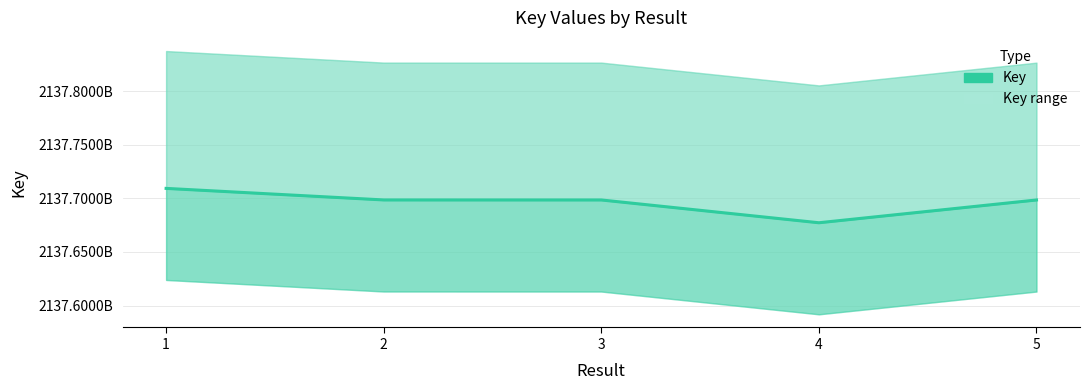

What is the difference between the maximum and minimum values?

32093